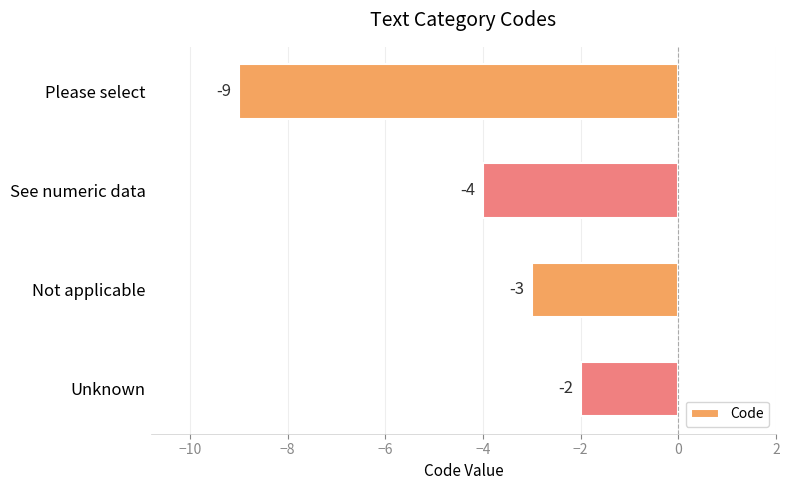

Between Not applicable and See numeric data, which is larger?

Not applicable